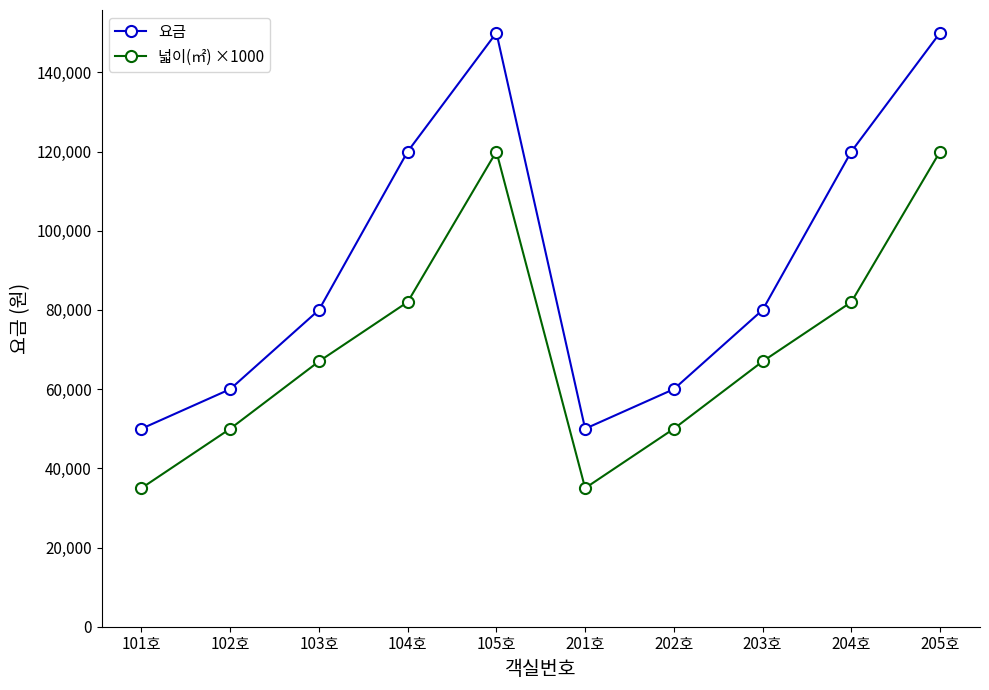

True or false: 요금 has a value of 196834 at 204호.

False